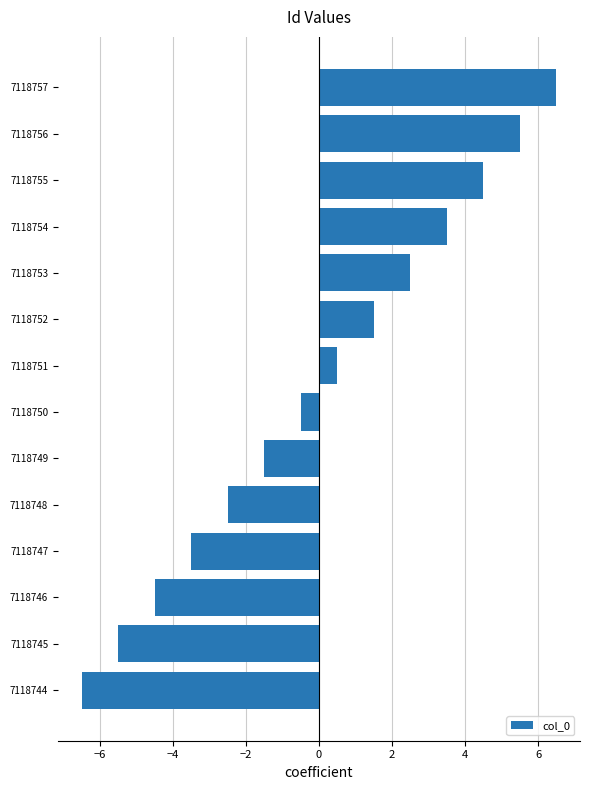

What is the change in value from 7118747 to 7118757?

+10.0